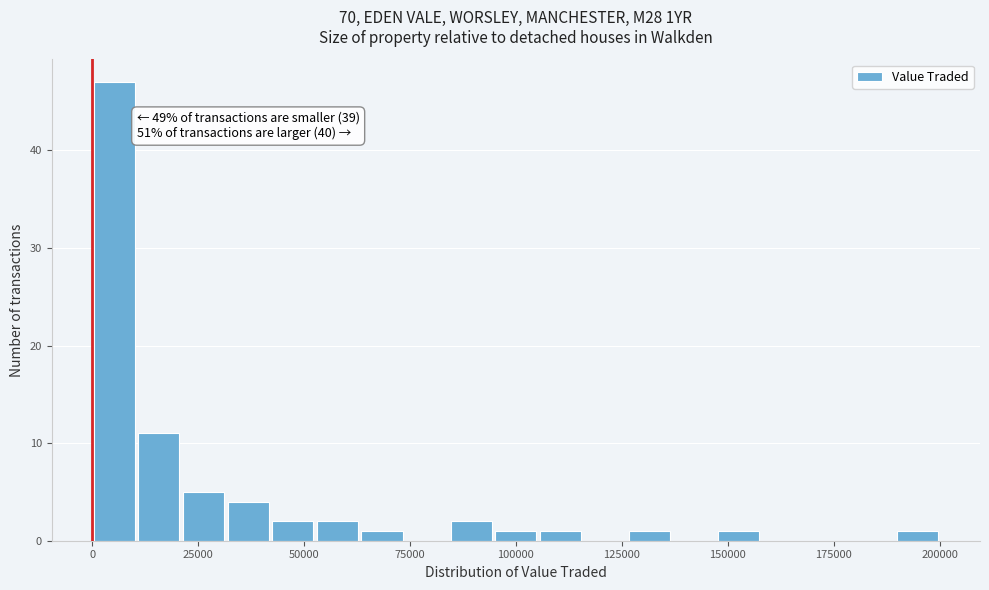

Around what value on the x-axis is the tallest bar? Give the approximate position of its centre, as read against the axis.

5000